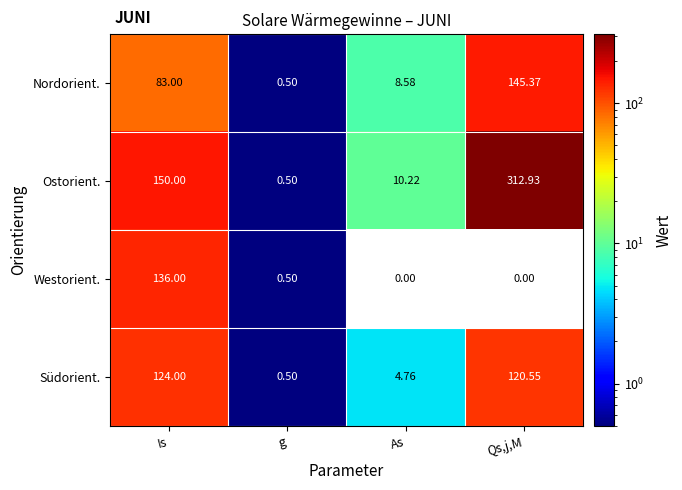

Which label corresponds to the largest value in the chart?

Qs,j,M